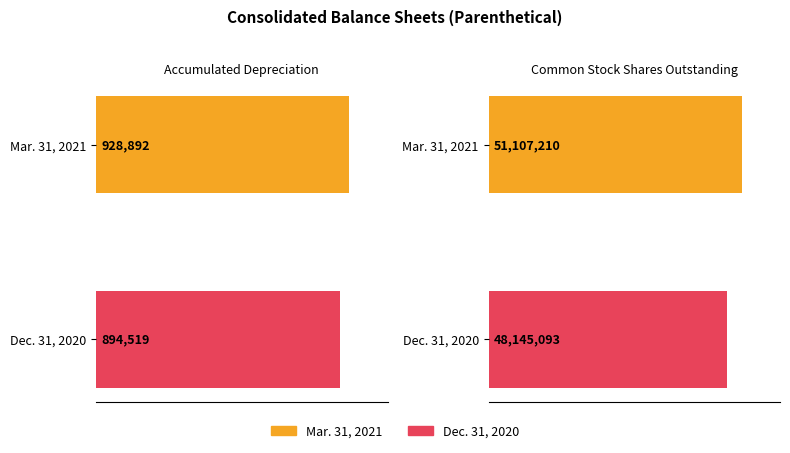

Rank the series at Common Stock Shares Outstanding from lowest to highest value.

Dec. 31, 2020, Mar. 31, 2021